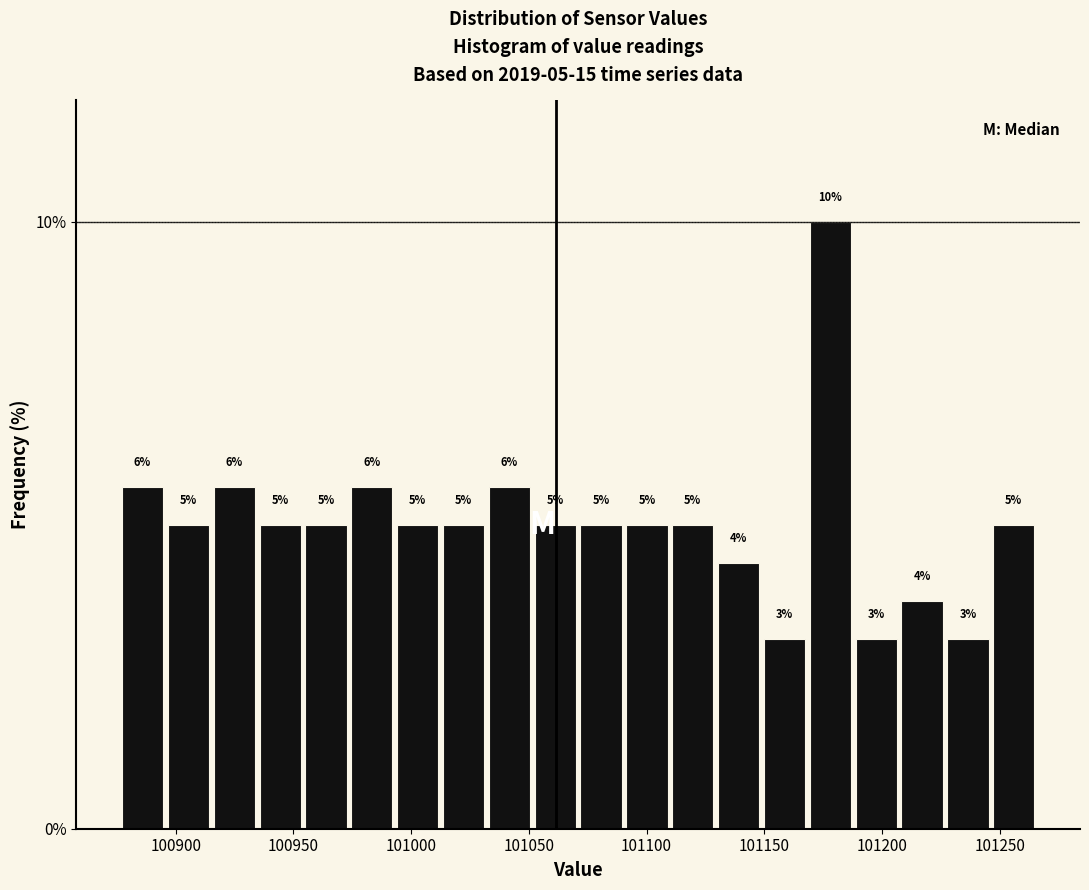

Around what value on the x-axis is the tallest bar? Give the approximate position of its centre, as read against the axis.

101180